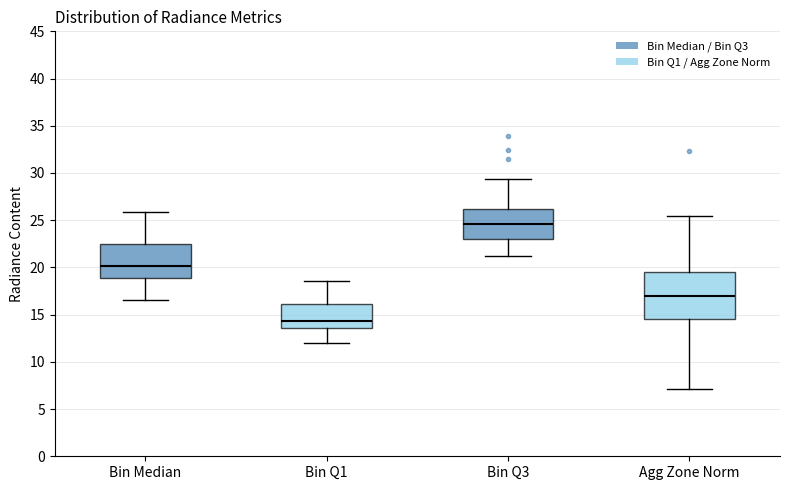

Comparing the boxes themselves (not the whiskers), which one is the tallest?

Agg Zone Norm